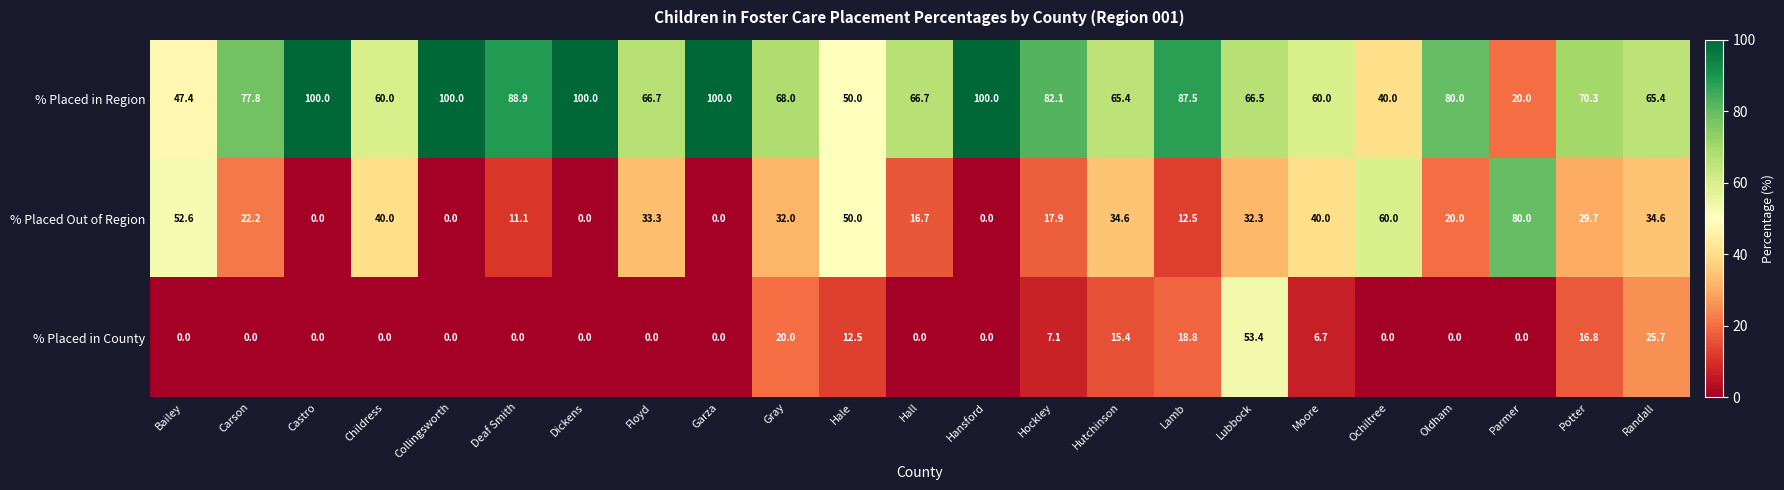

Rank the series by their average value, from lowest to highest.

% Placed in County, % Placed Out of Region, % Placed in Region